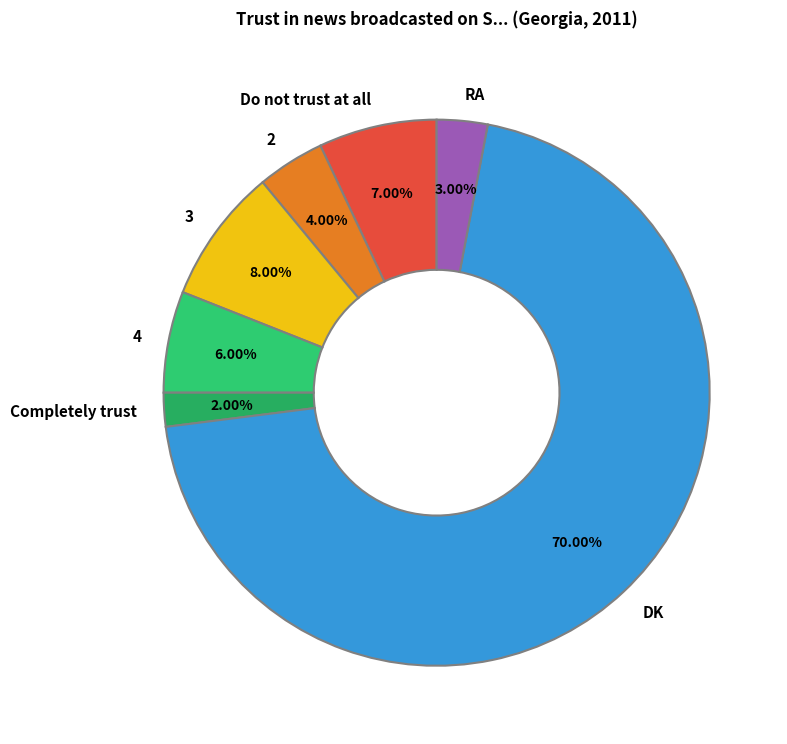

What is the total percentage of Completely trust and DK?

72.0%